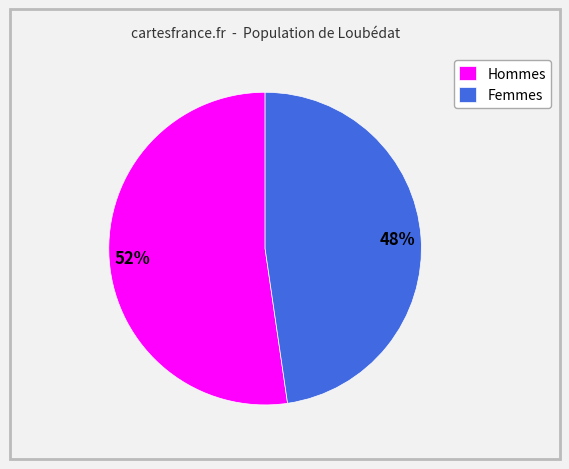

Which has a higher value, Femmes or Hommes?

Hommes